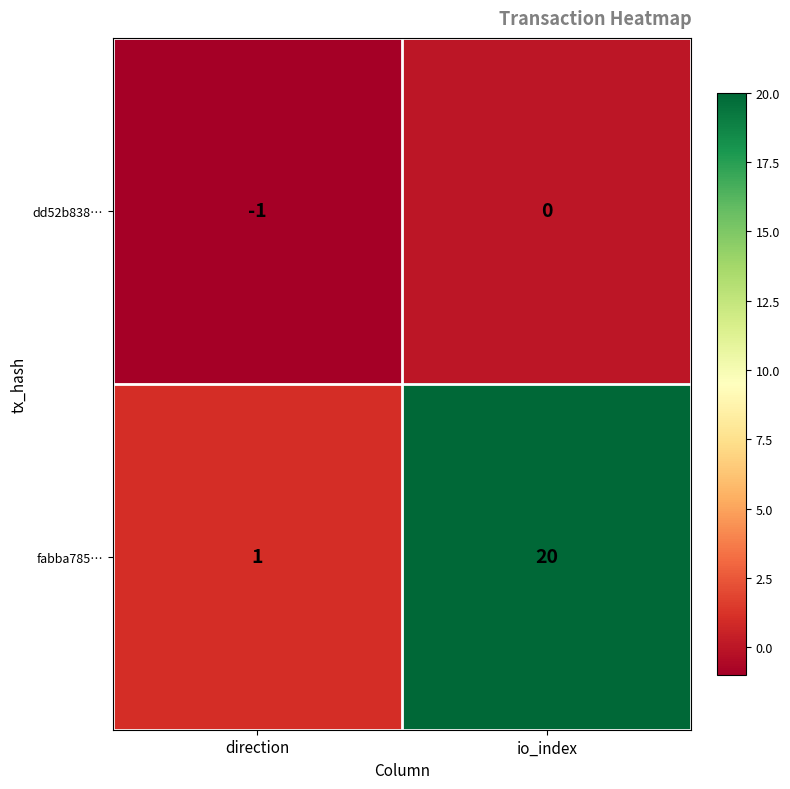

The dd52b838… series shows -1 at direction. True or false?

True